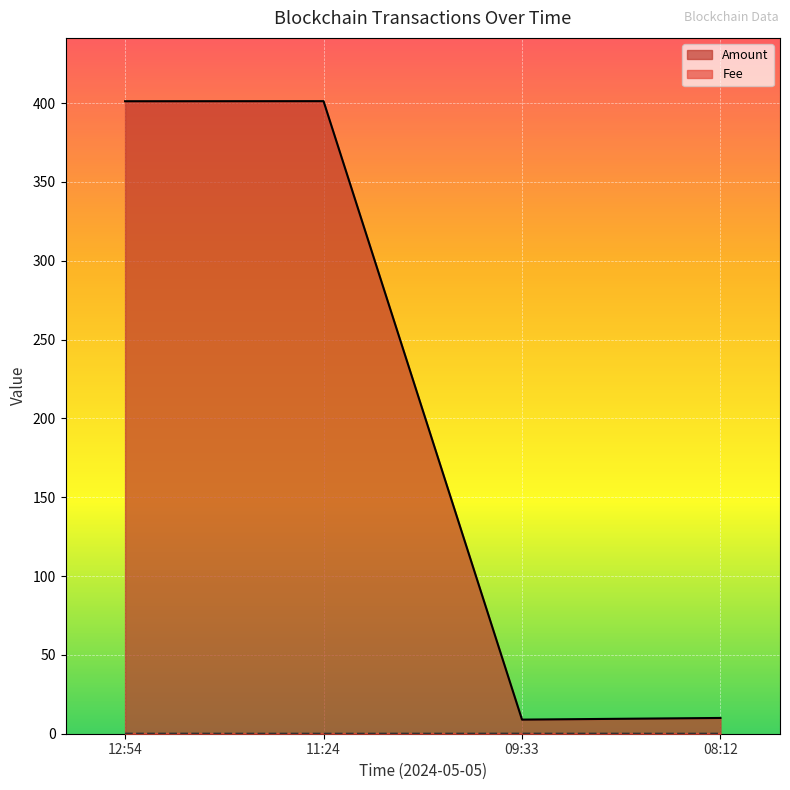

List the series in order of their overall mean, lowest first.

Fee, Amount